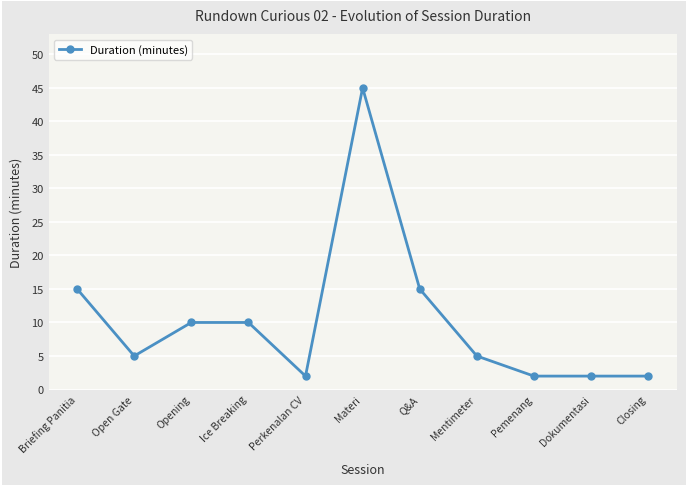

At which label does the data first exceed 5?

Briefing Panitia